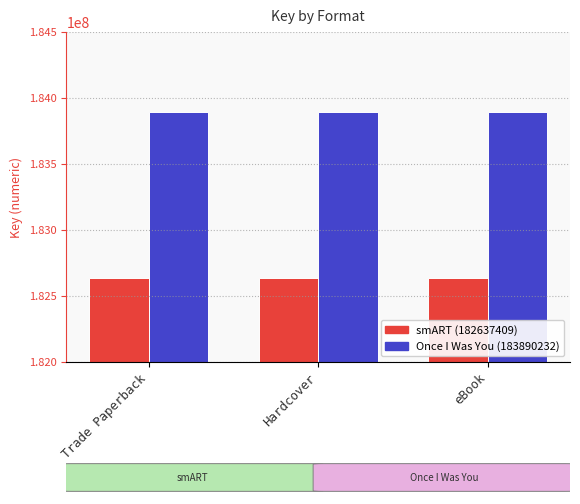

What is the greatest value displayed?

183890232